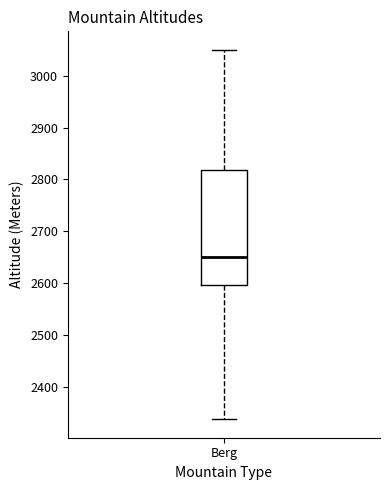

Transcribe this box plot: give where the median line is, the range the box spans, and where the two whiskers end, as read against the y-axis. The values are not printed on the chart, so give them approximately, as read against the axis.

median 2650, box 2600 to 2820, whiskers 2340 to 3050